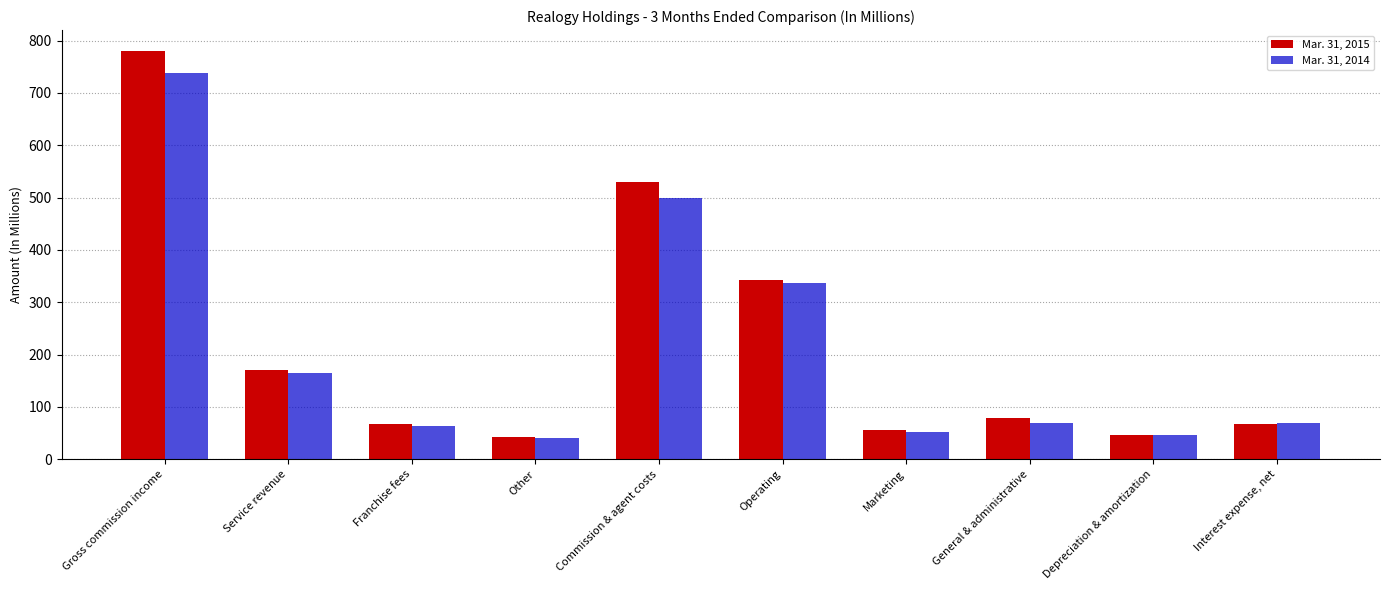

What are all the series names shown in the legend?

Mar. 31, 2015, Mar. 31, 2014